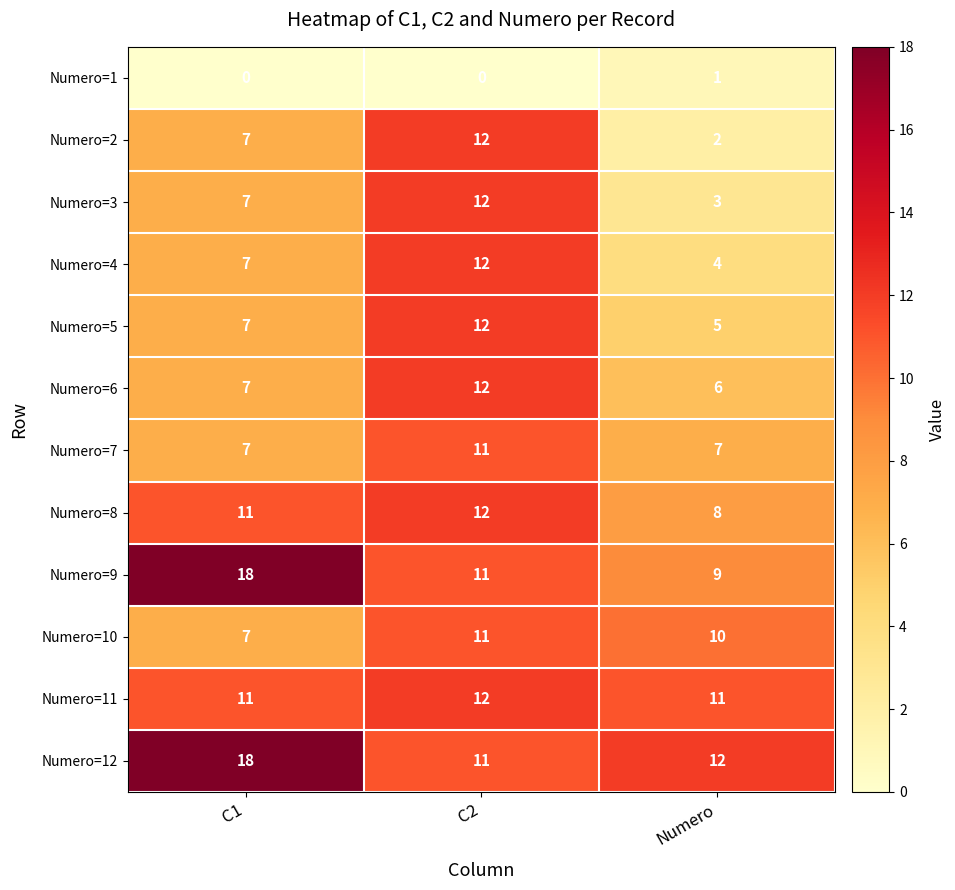

What is the approximate value of Numero=4 at C1?

7